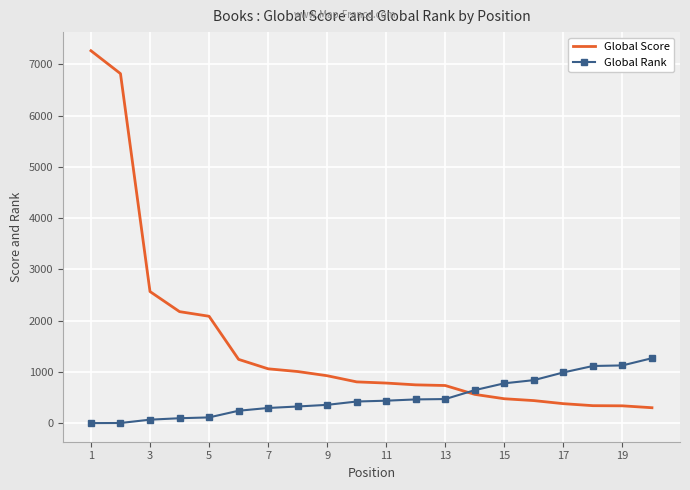

Which series has the widest spread of values?

Global Score